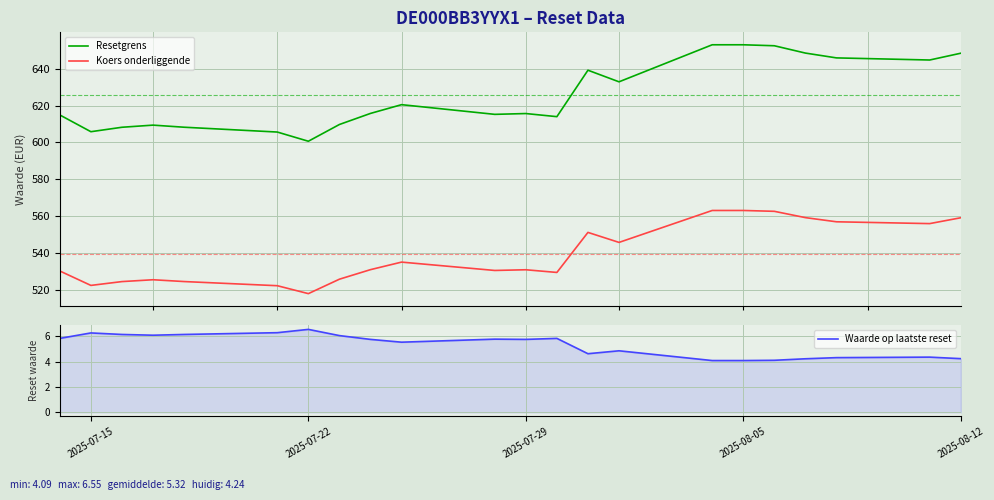

Which series has the largest range (max minus min)?

Resetgrens